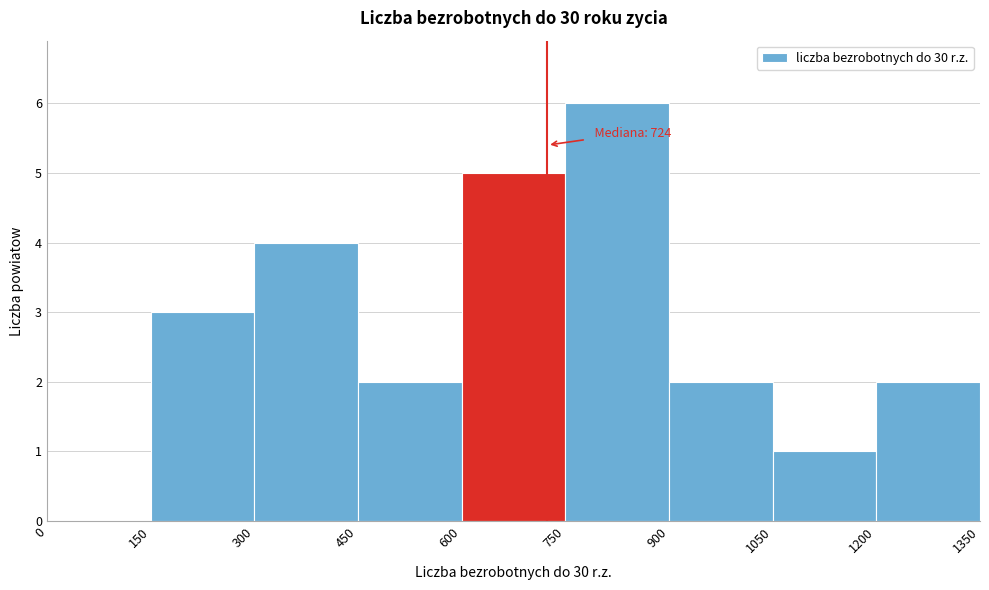

Which range on the x-axis has the tallest bar?

750 to 900